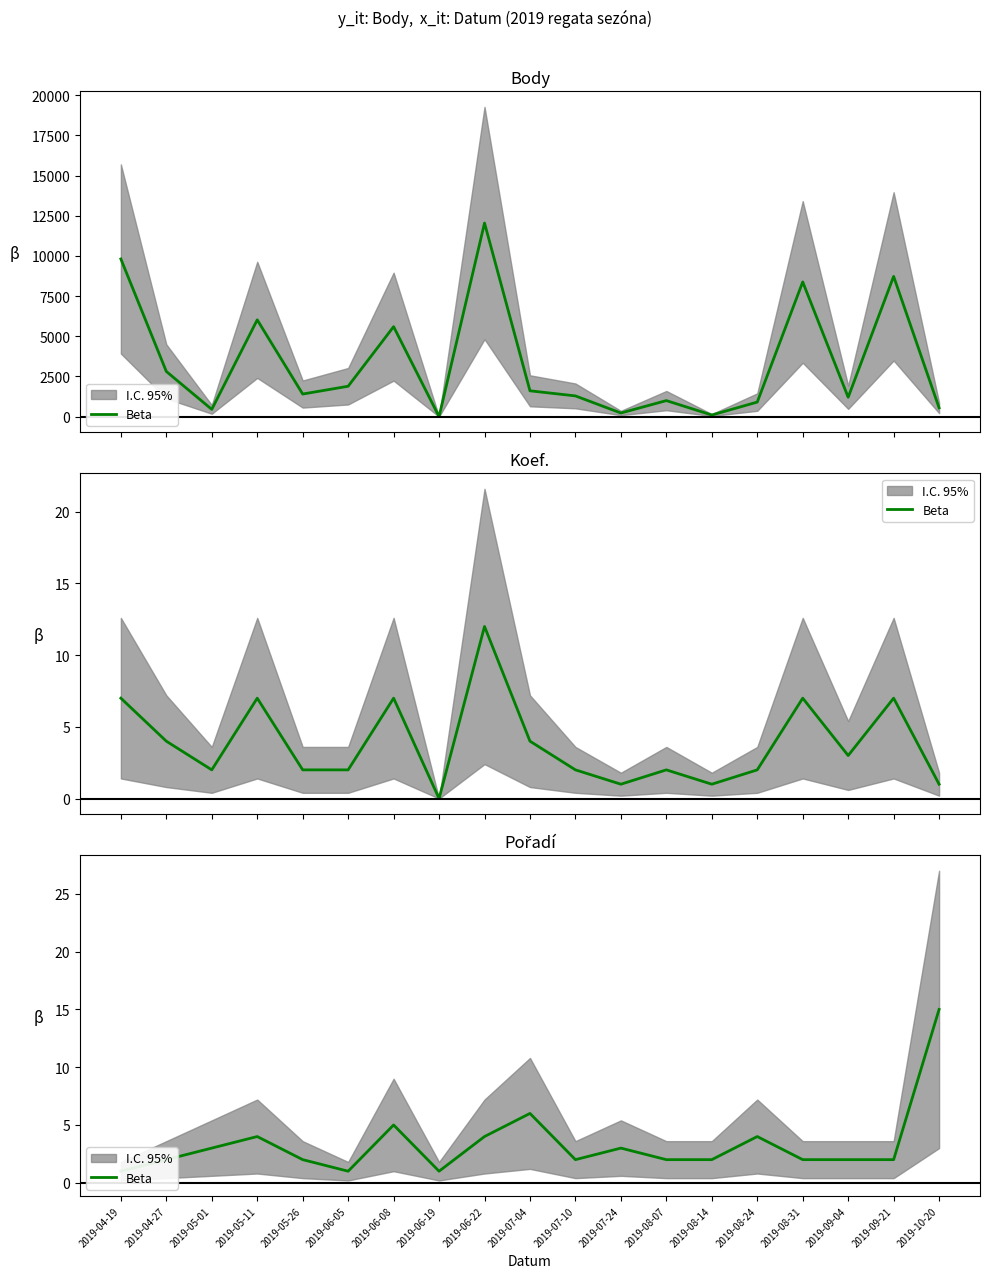

At which category does the chart reach its peak across all series?

2019-10-20